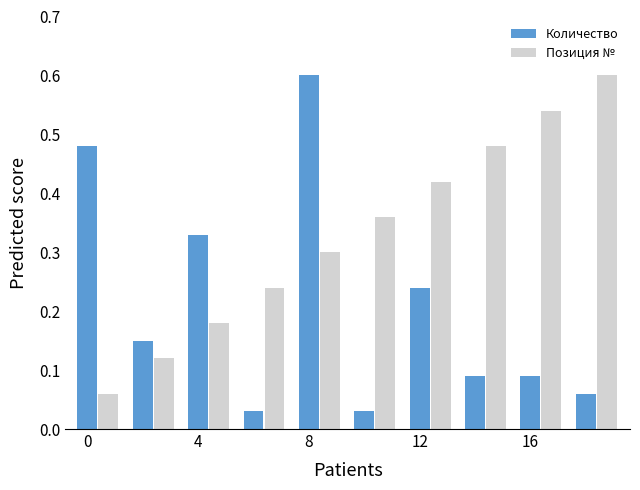

What is the sum of all Количество values?

2.1